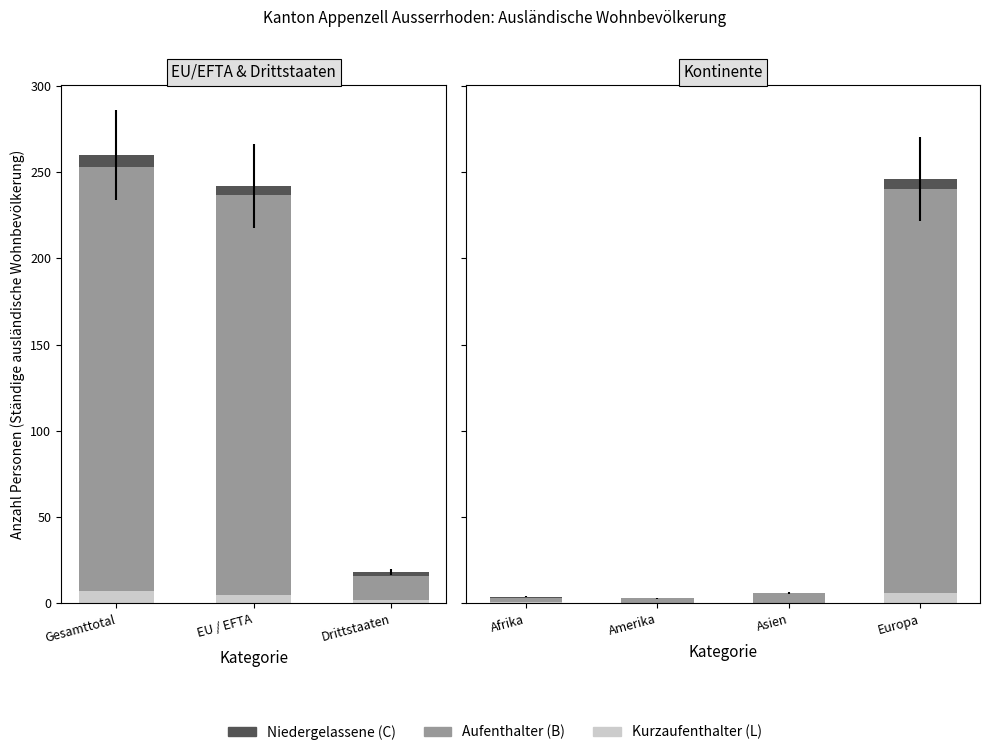

What is the average value of the Kurzaufenthalter (L) series?

2